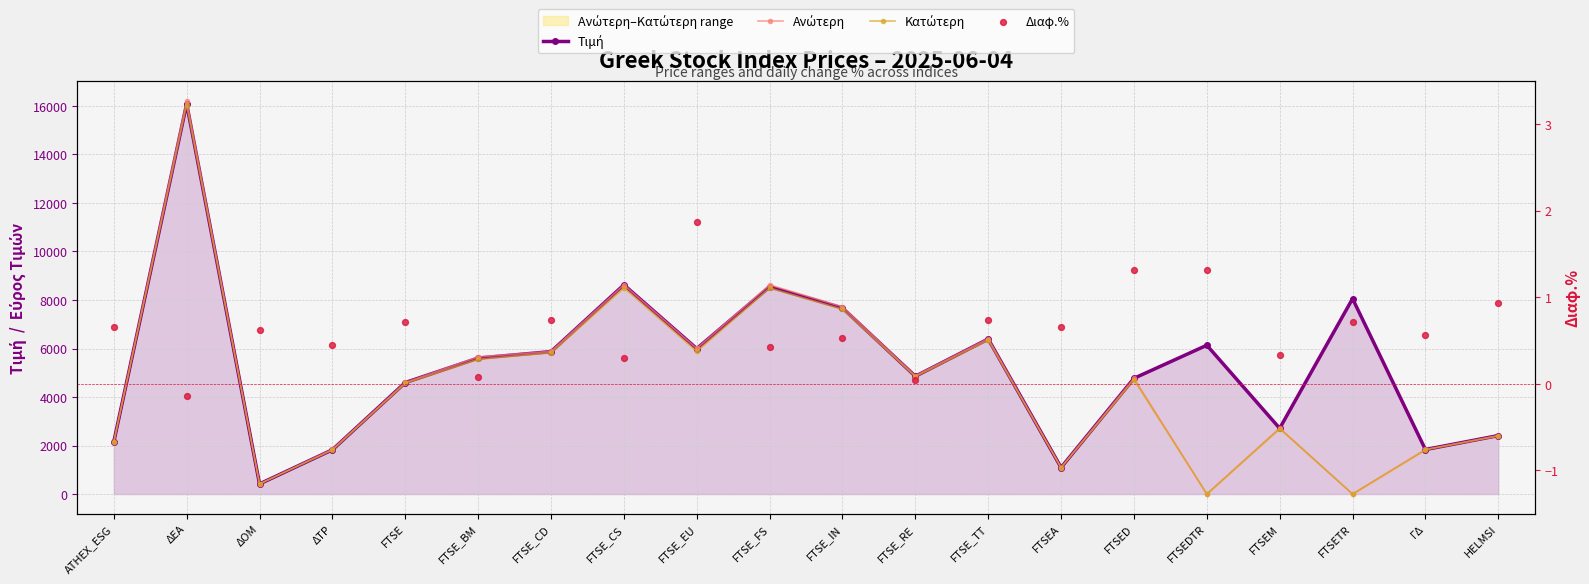

At how many categories does at least one series exceed 1960?

16